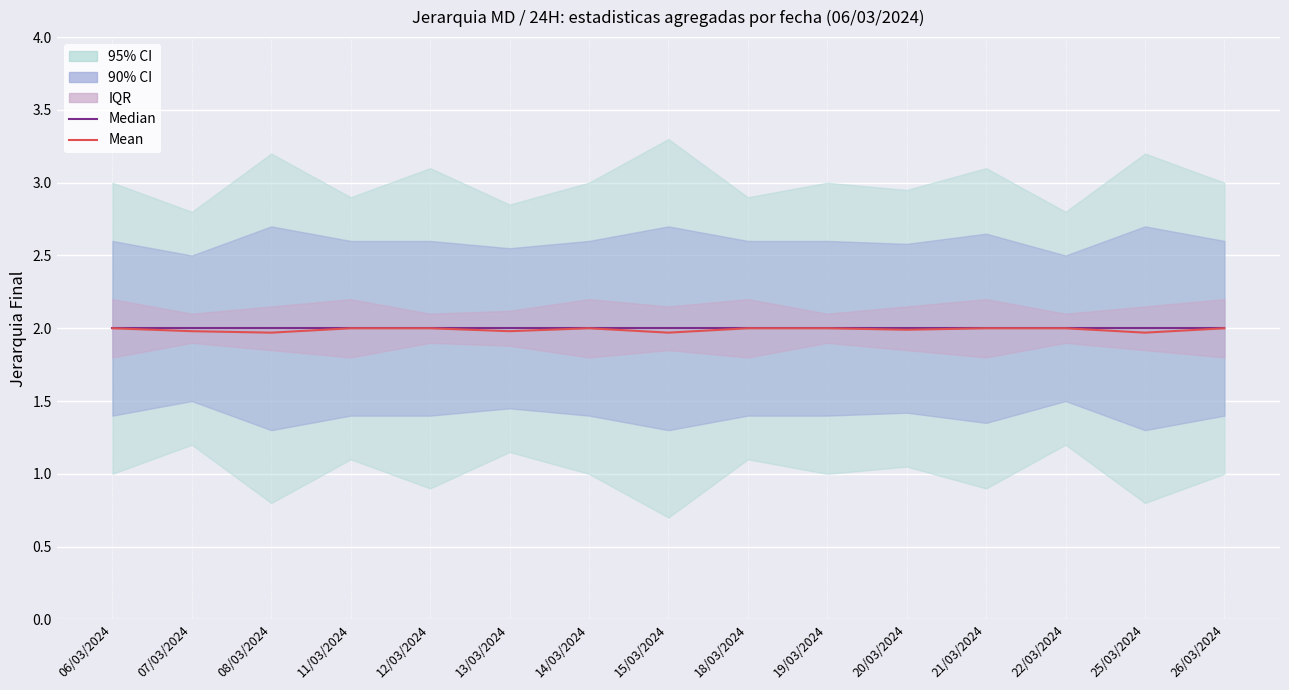

Reading right to left, extract all data points from this chart.

Median: 26/03/2024=2.0	25/03/2024=2.0	22/03/2024=2.0	21/03/2024=2.0	20/03/2024=2.0	19/03/2024=2.0	18/03/2024=2.0	15/03/2024=2.0	14/03/2024=2.0	13/03/2024=2.0	12/03/2024=2.0	11/03/2024=2.0	08/03/2024=2.0	07/03/2024=2.0	06/03/2024=2.0
Mean: 26/03/2024=2.0	25/03/2024=2.0	22/03/2024=2.0	21/03/2024=2.0	20/03/2024=2.0	19/03/2024=2.0	18/03/2024=2.0	15/03/2024=2.0	14/03/2024=2.0	13/03/2024=2.0	12/03/2024=2.0	11/03/2024=2.0	08/03/2024=2.0	07/03/2024=2.0	06/03/2024=2.0